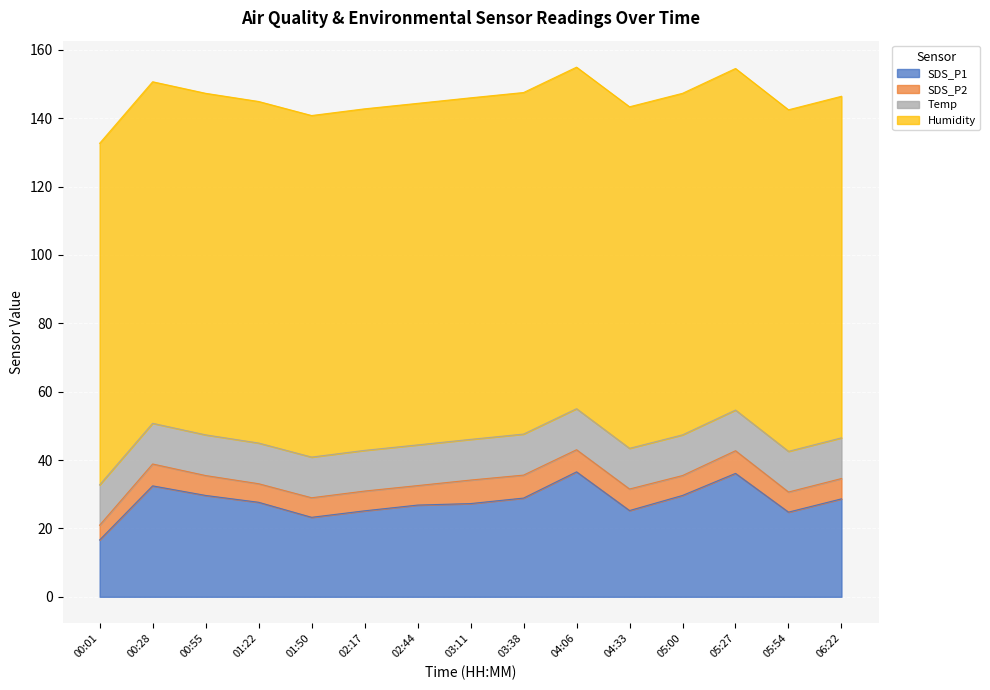

What position from the right is 06:22?

1